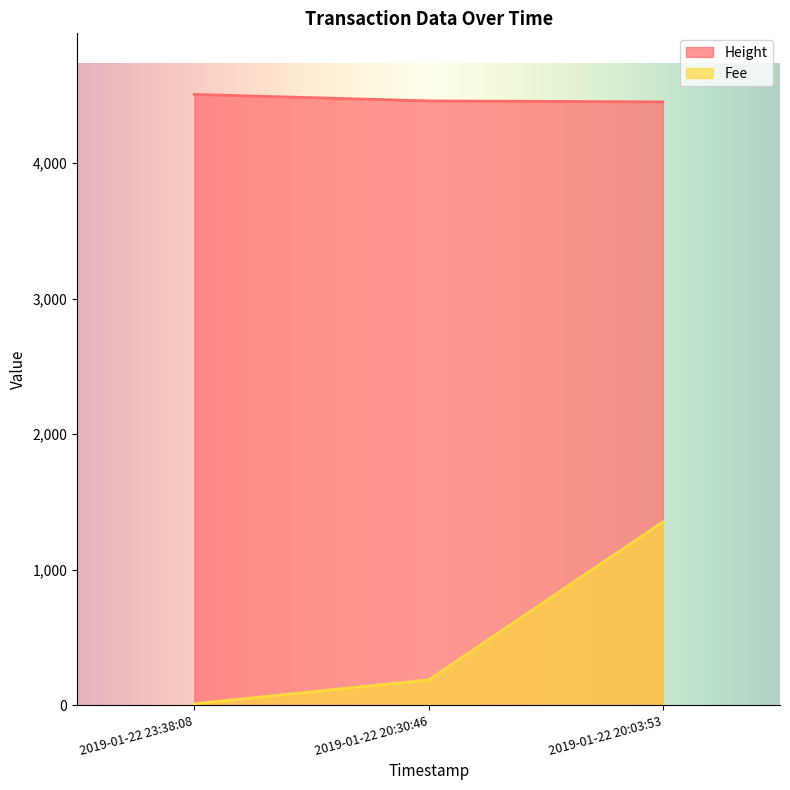

Count the number of categories in the chart.

3